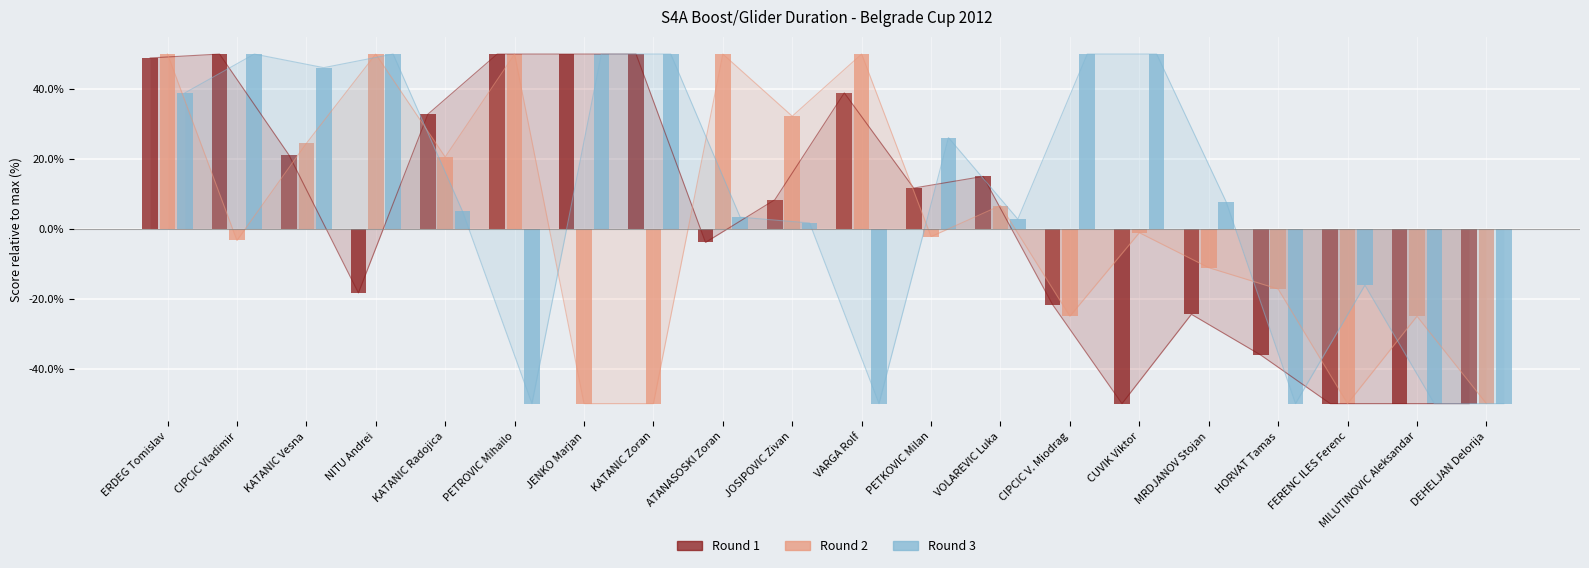

True or false: Round 1 has a value of 28.0 at 3.

False